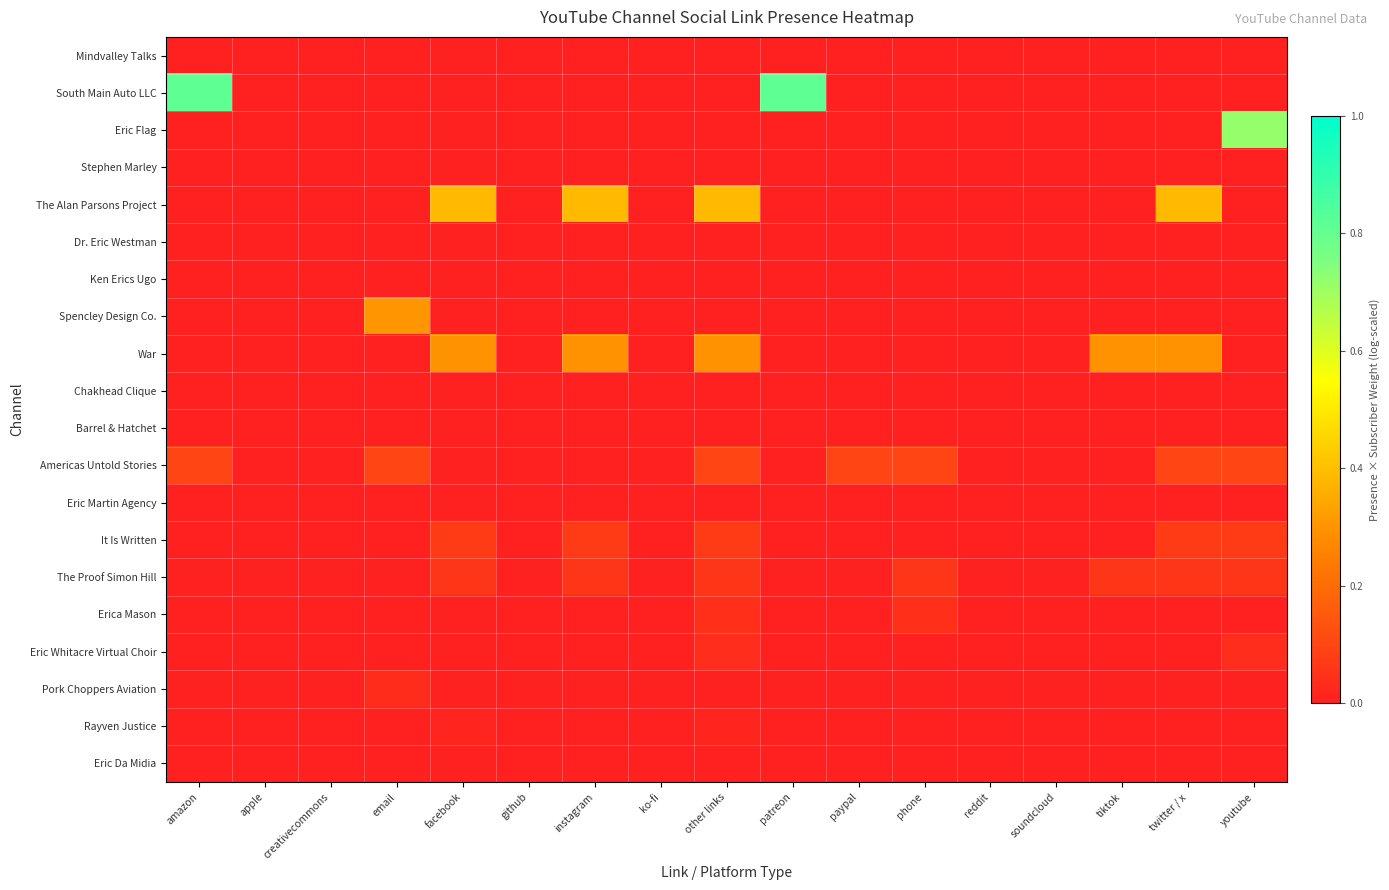

Reading left to right, extract all data points from this chart.

Mindvalley Talks: amazon=0.0	apple=0.0	creativecommons=0.0	email=0.0	facebook=0.0	github=0.0	instagram=0.0	ko-fi=0.0	other links=0.0	patreon=0.0	paypal=0.0	phone=0.0	reddit=0.0	soundcloud=0.0	tiktok=0.0	twitter / x=0.0	youtube=0.0
South Main Auto LLC: amazon=0.8	apple=0.0	creativecommons=0.0	email=0.0	facebook=0.0	github=0.0	instagram=0.0	ko-fi=0.0	other links=0.0	patreon=0.8	paypal=0.0	phone=0.0	reddit=0.0	soundcloud=0.0	tiktok=0.0	twitter / x=0.0	youtube=0.0
Eric Flag: amazon=0.0	apple=0.0	creativecommons=0.0	email=0.0	facebook=0.0	github=0.0	instagram=0.0	ko-fi=0.0	other links=0.0	patreon=0.0	paypal=0.0	phone=0.0	reddit=0.0	soundcloud=0.0	tiktok=0.0	twitter / x=0.0	youtube=0.7
Stephen Marley: amazon=0.0	apple=0.0	creativecommons=0.0	email=0.0	facebook=0.0	github=0.0	instagram=0.0	ko-fi=0.0	other links=0.0	patreon=0.0	paypal=0.0	phone=0.0	reddit=0.0	soundcloud=0.0	tiktok=0.0	twitter / x=0.0	youtube=0.0
The Alan Parsons Project: amazon=0.0	apple=0.0	creativecommons=0.0	email=0.0	facebook=0.4	github=0.0	instagram=0.4	ko-fi=0.0	other links=0.4	patreon=0.0	paypal=0.0	phone=0.0	reddit=0.0	soundcloud=0.0	tiktok=0.0	twitter / x=0.4	youtube=0.0
Dr. Eric Westman: amazon=0.0	apple=0.0	creativecommons=0.0	email=0.0	facebook=0.0	github=0.0	instagram=0.0	ko-fi=0.0	other links=0.0	patreon=0.0	paypal=0.0	phone=0.0	reddit=0.0	soundcloud=0.0	tiktok=0.0	twitter / x=0.0	youtube=0.0
Ken Erics Ugo: amazon=0.0	apple=0.0	creativecommons=0.0	email=0.0	facebook=0.0	github=0.0	instagram=0.0	ko-fi=0.0	other links=0.0	patreon=0.0	paypal=0.0	phone=0.0	reddit=0.0	soundcloud=0.0	tiktok=0.0	twitter / x=0.0	youtube=0.0
Spencley Design Co.: amazon=0.0	apple=0.0	creativecommons=0.0	email=0.3	facebook=0.0	github=0.0	instagram=0.0	ko-fi=0.0	other links=0.0	patreon=0.0	paypal=0.0	phone=0.0	reddit=0.0	soundcloud=0.0	tiktok=0.0	twitter / x=0.0	youtube=0.0
War: amazon=0.0	apple=0.0	creativecommons=0.0	email=0.0	facebook=0.3	github=0.0	instagram=0.3	ko-fi=0.0	other links=0.3	patreon=0.0	paypal=0.0	phone=0.0	reddit=0.0	soundcloud=0.0	tiktok=0.3	twitter / x=0.3	youtube=0.0
Chakhead Clique: amazon=0.0	apple=0.0	creativecommons=0.0	email=0.0	facebook=0.0	github=0.0	instagram=0.0	ko-fi=0.0	other links=0.0	patreon=0.0	paypal=0.0	phone=0.0	reddit=0.0	soundcloud=0.0	tiktok=0.0	twitter / x=0.0	youtube=0.0
Barrel & Hatchet: amazon=0.0	apple=0.0	creativecommons=0.0	email=0.0	facebook=0.0	github=0.0	instagram=0.0	ko-fi=0.0	other links=0.0	patreon=0.0	paypal=0.0	phone=0.0	reddit=0.0	soundcloud=0.0	tiktok=0.0	twitter / x=0.0	youtube=0.0
Americas Untold Stories: amazon=0.1	apple=0.0	creativecommons=0.0	email=0.1	facebook=0.0	github=0.0	instagram=0.0	ko-fi=0.0	other links=0.1	patreon=0.0	paypal=0.1	phone=0.1	reddit=0.0	soundcloud=0.0	tiktok=0.0	twitter / x=0.1	youtube=0.1
Eric Martin Agency: amazon=0.0	apple=0.0	creativecommons=0.0	email=0.0	facebook=0.0	github=0.0	instagram=0.0	ko-fi=0.0	other links=0.0	patreon=0.0	paypal=0.0	phone=0.0	reddit=0.0	soundcloud=0.0	tiktok=0.0	twitter / x=0.0	youtube=0.0
It Is Written: amazon=0.0	apple=0.0	creativecommons=0.0	email=0.0	facebook=0.1	github=0.0	instagram=0.1	ko-fi=0.0	other links=0.1	patreon=0.0	paypal=0.0	phone=0.0	reddit=0.0	soundcloud=0.0	tiktok=0.0	twitter / x=0.1	youtube=0.1
The Proof Simon Hill: amazon=0.0	apple=0.0	creativecommons=0.0	email=0.0	facebook=0.1	github=0.0	instagram=0.1	ko-fi=0.0	other links=0.1	patreon=0.0	paypal=0.0	phone=0.1	reddit=0.0	soundcloud=0.0	tiktok=0.1	twitter / x=0.1	youtube=0.1
Erica Mason: amazon=0.0	apple=0.0	creativecommons=0.0	email=0.0	facebook=0.0	github=0.0	instagram=0.0	ko-fi=0.0	other links=0.0	patreon=0.0	paypal=0.0	phone=0.0	reddit=0.0	soundcloud=0.0	tiktok=0.0	twitter / x=0.0	youtube=0.0
Eric Whitacre Virtual Choir: amazon=0.0	apple=0.0	creativecommons=0.0	email=0.0	facebook=0.0	github=0.0	instagram=0.0	ko-fi=0.0	other links=0.0	patreon=0.0	paypal=0.0	phone=0.0	reddit=0.0	soundcloud=0.0	tiktok=0.0	twitter / x=0.0	youtube=0.0
Pork Choppers Aviation: amazon=0.0	apple=0.0	creativecommons=0.0	email=0.0	facebook=0.0	github=0.0	instagram=0.0	ko-fi=0.0	other links=0.0	patreon=0.0	paypal=0.0	phone=0.0	reddit=0.0	soundcloud=0.0	tiktok=0.0	twitter / x=0.0	youtube=0.0
Rayven Justice: amazon=0.0	apple=0.0	creativecommons=0.0	email=0.0	facebook=0.0	github=0.0	instagram=0.0	ko-fi=0.0	other links=0.0	patreon=0.0	paypal=0.0	phone=0.0	reddit=0.0	soundcloud=0.0	tiktok=0.0	twitter / x=0.0	youtube=0.0
Eric Da Midia: amazon=0.0	apple=0.0	creativecommons=0.0	email=0.0	facebook=0.0	github=0.0	instagram=0.0	ko-fi=0.0	other links=0.0	patreon=0.0	paypal=0.0	phone=0.0	reddit=0.0	soundcloud=0.0	tiktok=0.0	twitter / x=0.0	youtube=0.0